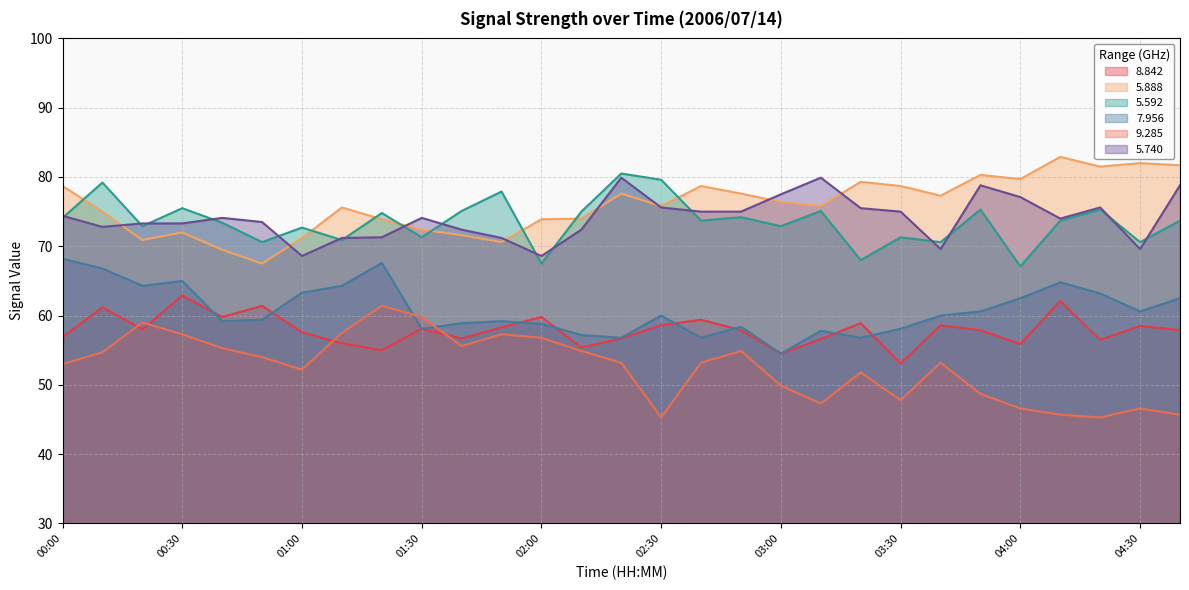

Reading left to right, extract all data points from this chart.

8.842: 56.9	61.2	58.0	62.9	59.8	61.4	57.6	56.0	55.0	58.1	56.7	58.3	59.8	55.4	56.7	58.6	59.4	57.9	54.5	56.6	58.9	53.1	58.6	57.9	55.9	62.1	56.5	58.5	57.9
5.888: 78.7	75.0	70.9	72.0	69.5	67.5	71.2	75.6	73.9	72.4	71.6	70.6	73.9	74.0	77.6	75.8	78.7	77.6	76.4	75.8	79.3	78.7	77.3	80.3	79.7	82.9	81.5	82.0	81.7
5.592: 74.1	79.2	72.9	75.5	73.4	70.6	72.7	70.9	74.8	71.3	75.1	77.9	67.5	75.0	80.5	79.6	73.7	74.2	72.9	75.1	68.0	71.3	70.6	75.3	67.1	73.7	75.3	70.6	73.7
7.956: 68.2	66.8	64.3	65.0	59.2	59.4	63.3	64.3	67.6	58.1	58.9	59.2	58.8	57.2	56.8	60.0	56.8	58.4	54.5	57.8	56.8	58.1	60.0	60.6	62.5	64.8	63.2	60.6	62.5
9.285: 53.0	54.7	59.0	57.3	55.3	54.0	52.2	57.5	61.4	59.8	55.6	57.3	56.8	54.9	53.2	45.3	53.2	54.9	49.9	47.3	51.8	47.8	53.2	48.7	46.6	45.7	45.3	46.6	45.7
5.740: 74.4	72.8	73.3	73.3	74.1	73.5	68.6	71.2	71.3	74.1	72.4	71.2	68.6	72.4	79.9	75.6	75.0	75.0	77.5	79.9	75.5	75.0	69.6	78.8	77.1	74.0	75.6	69.6	78.8